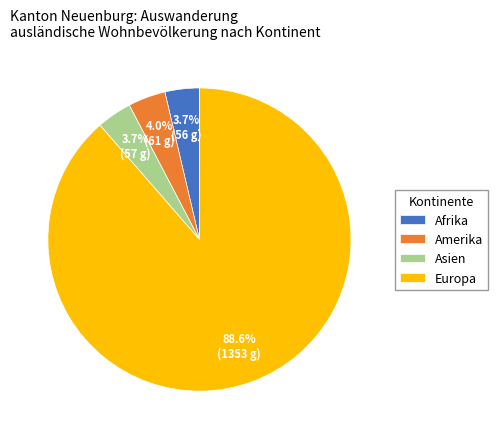

The Asien slice represents 4% of the pie. True or false?

True